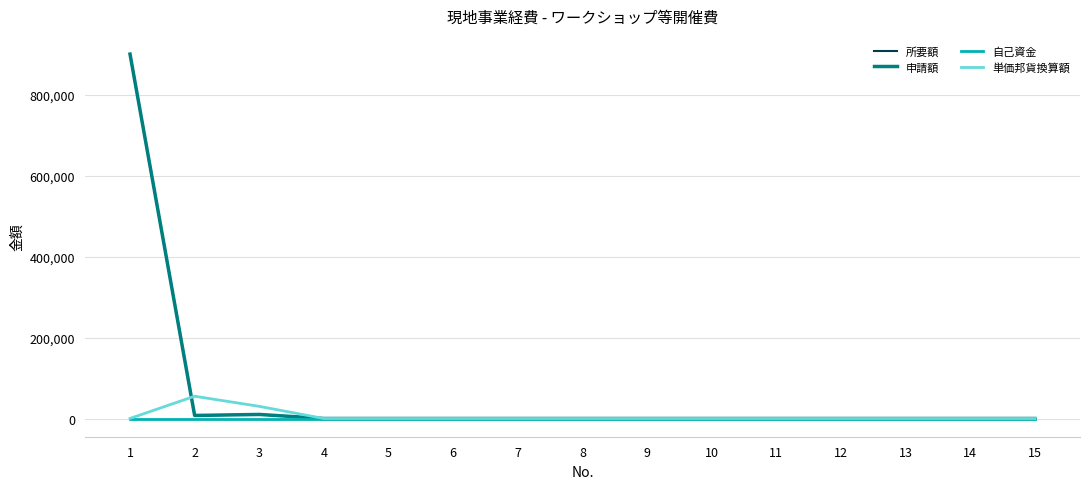

Does the chart display data point markers on the line(s)?

No